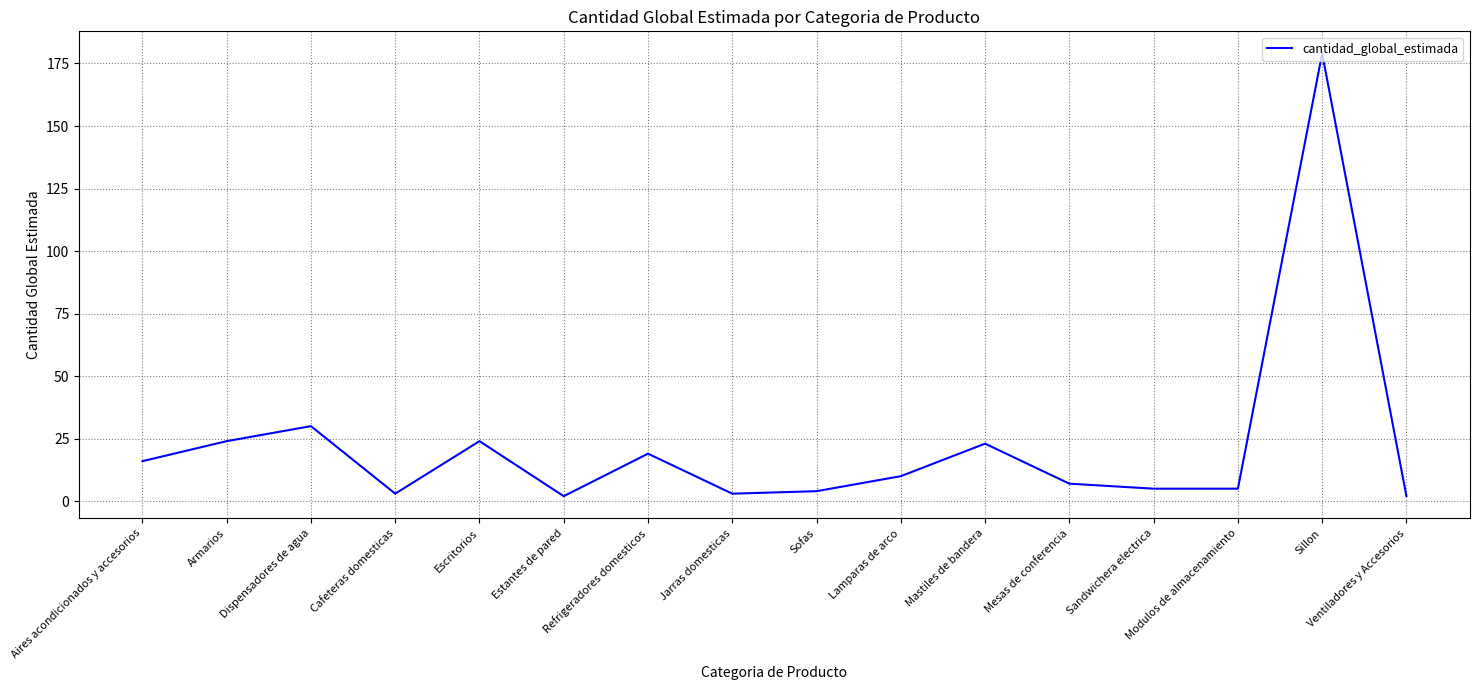

What is the difference between the maximum and second lowest values?

177